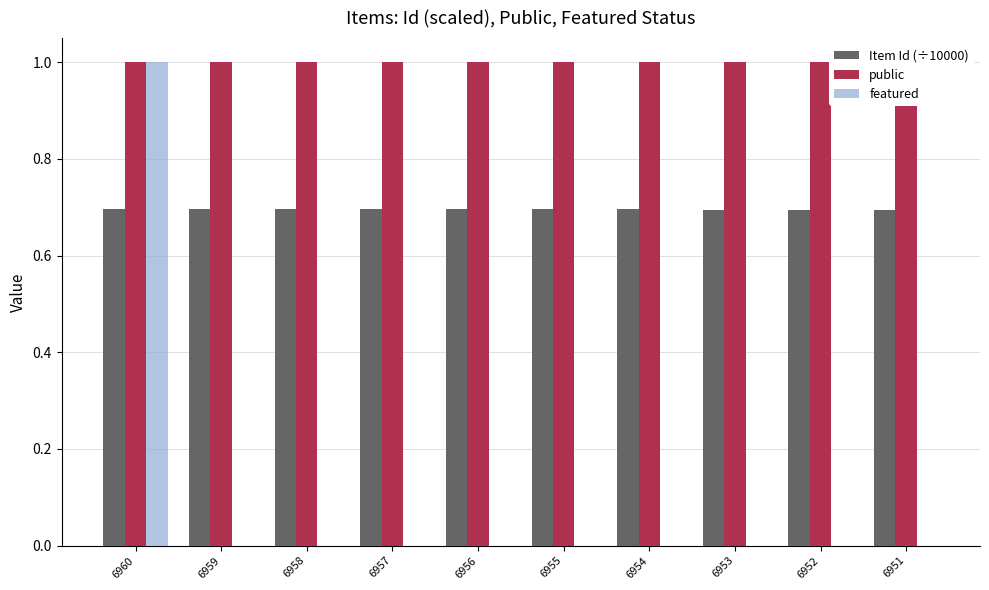

Rank the categories by public value from highest to lowest.

6960, 6959, 6958, 6957, 6956, 6955, 6954, 6953, 6952, 6951